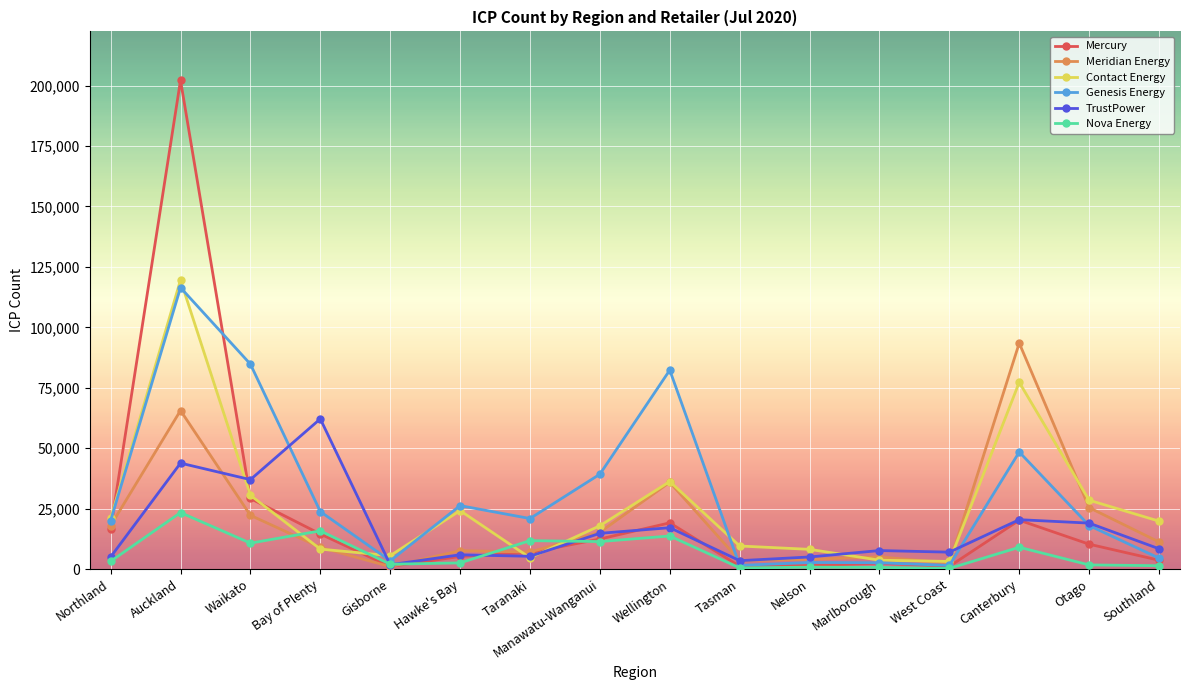

What is the minimum value for Mercury?

1087